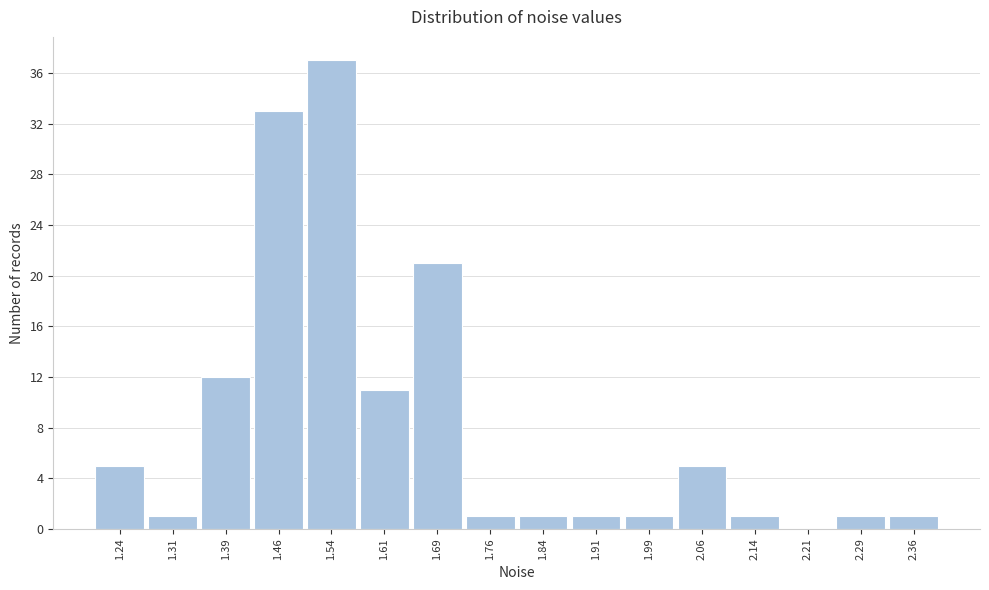

What is the height of the bar covering 1.800 to 1.875 on the x-axis? Neither the bar edges nor the heights are printed on the chart, so give them approximately, as read against the axes.

1